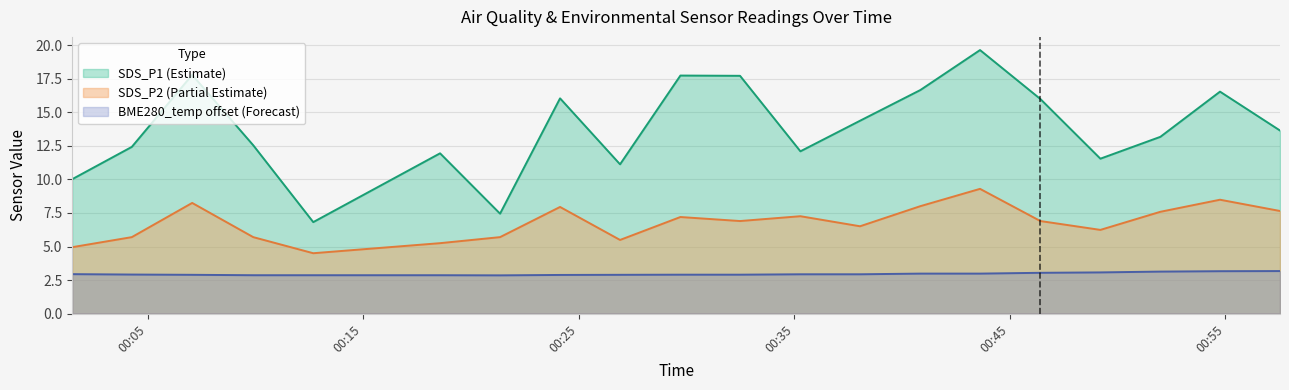

The value of SDS_P2 at 2022/11/10 00:07:04 is 8.2. True or false?

True